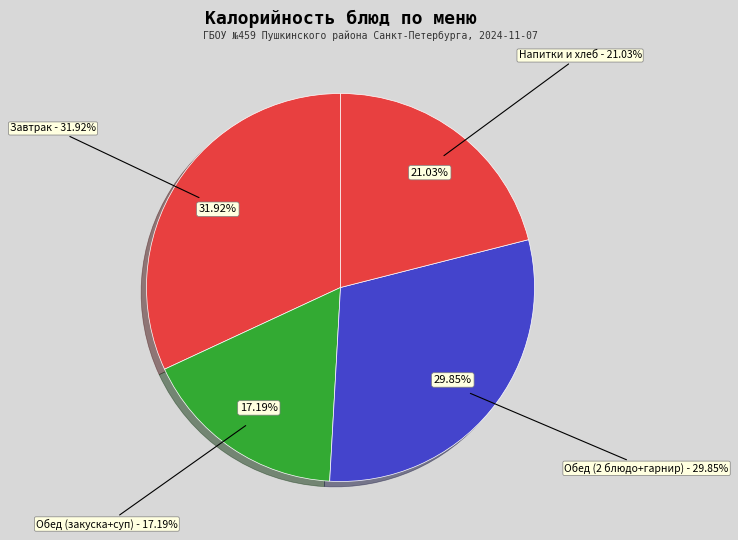

Does any single category account for the majority?

No